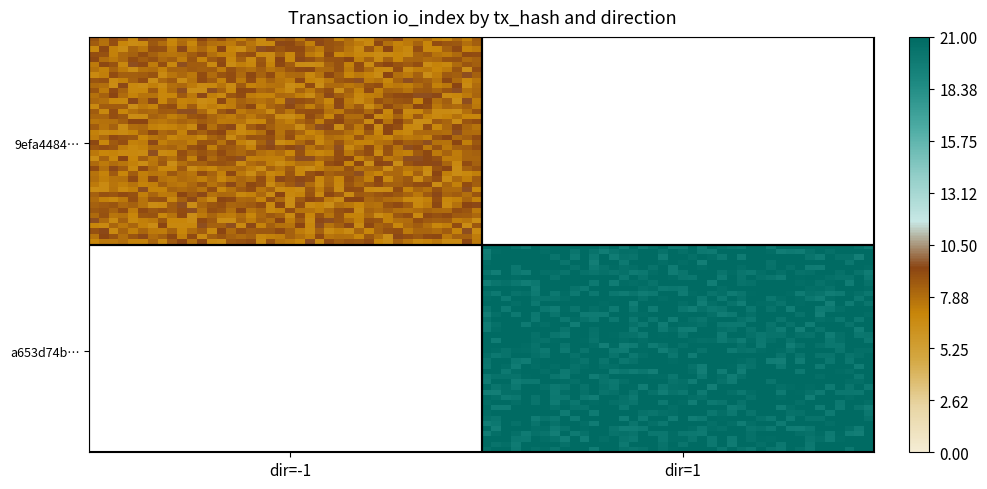

At how many categories does at least one series exceed 0?

2